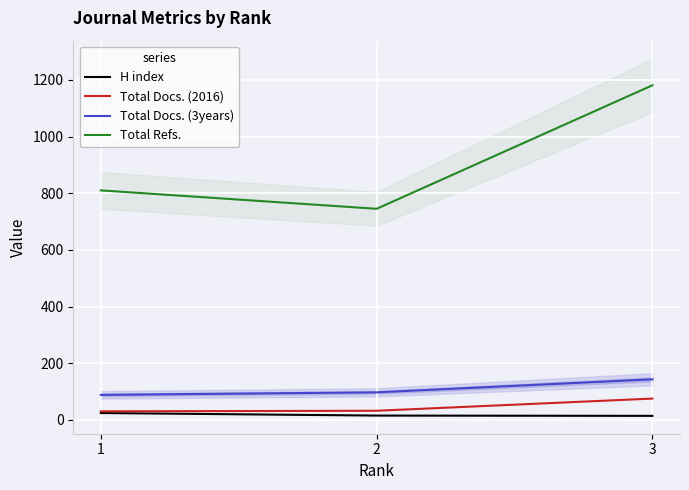

What is the greatest value displayed?

1181